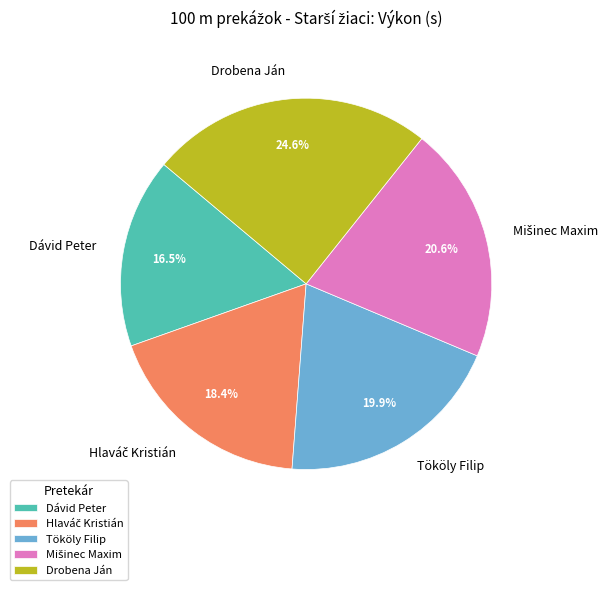

What is the smallest slice in the pie chart?

Dávid Peter